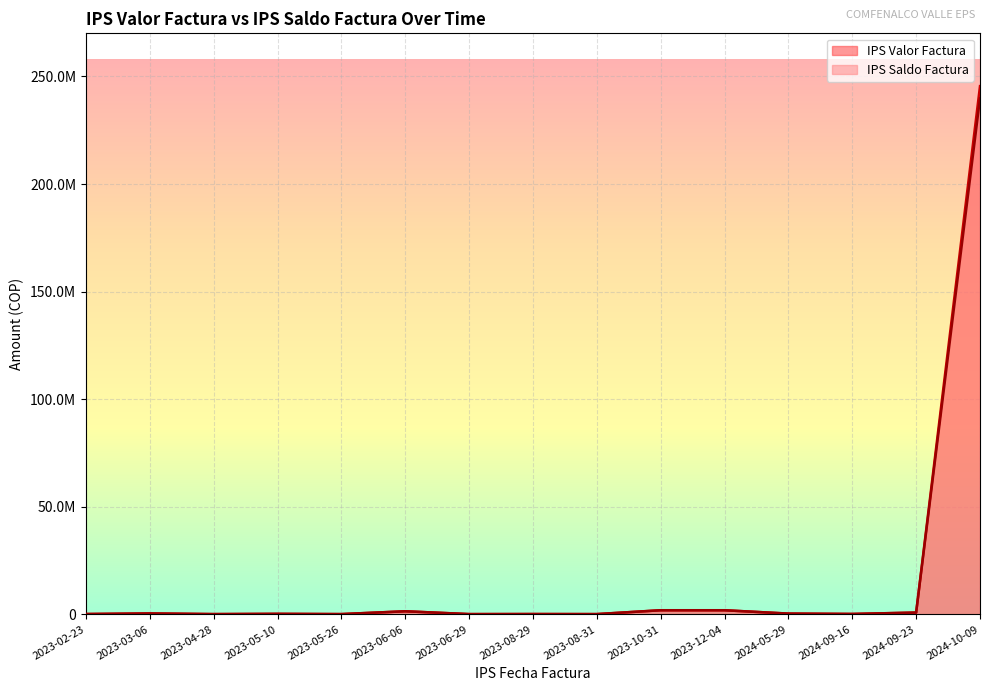

At which category is the sum across all series the highest?

2024-10-09